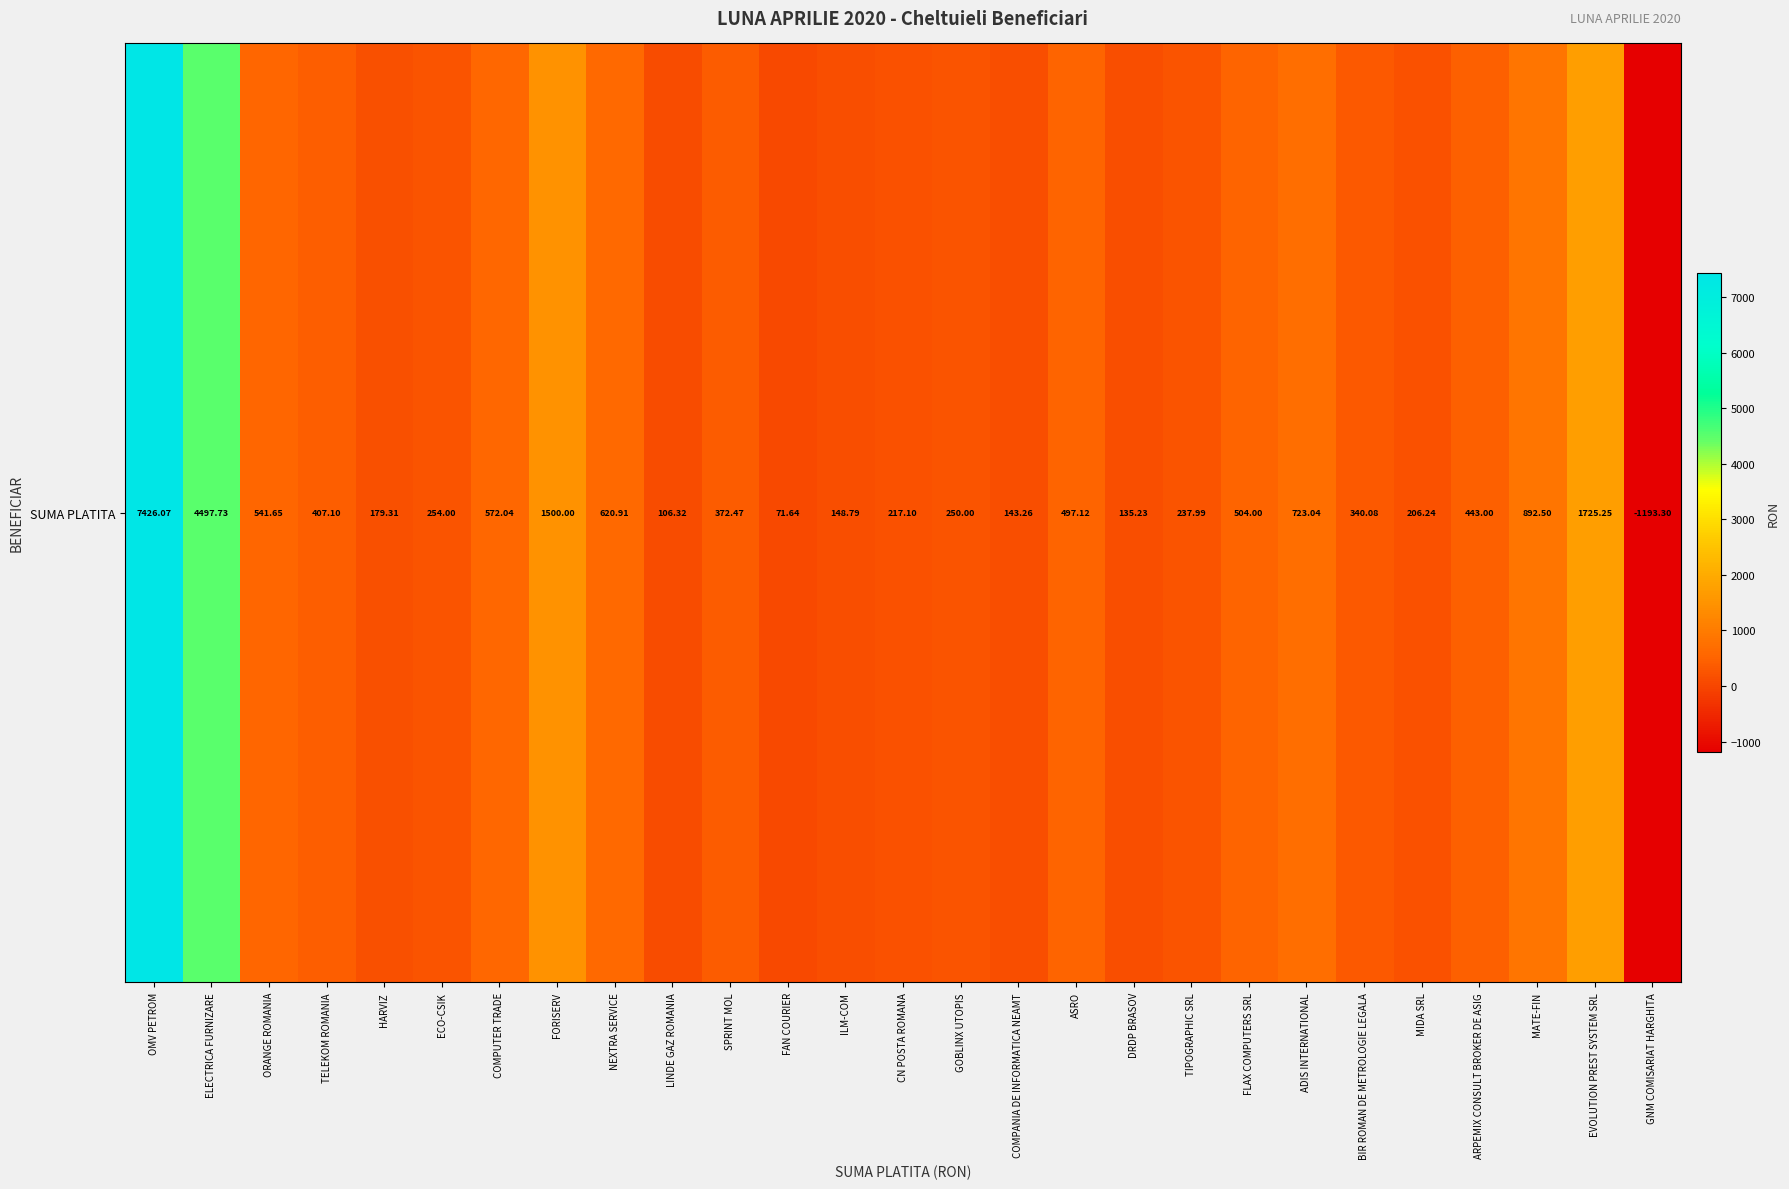

What is the average value?

808.1